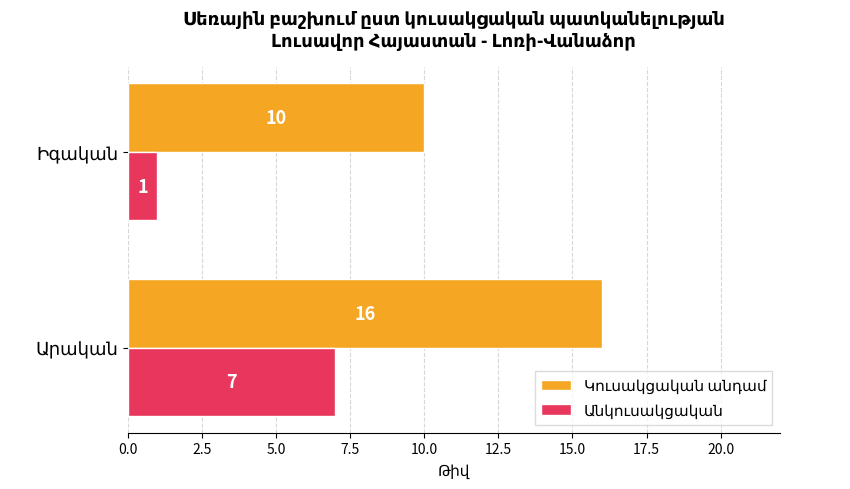

What is the maximum value shown in the chart?

16